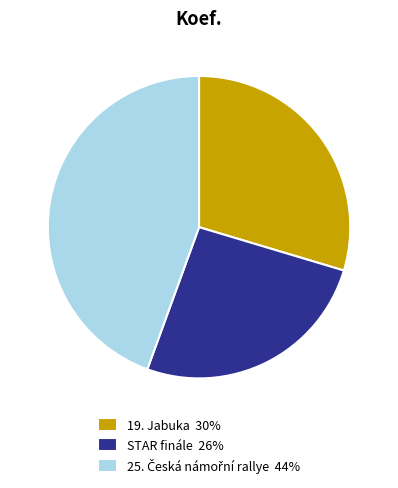

Is there any slice that represents more than half of the pie?

No